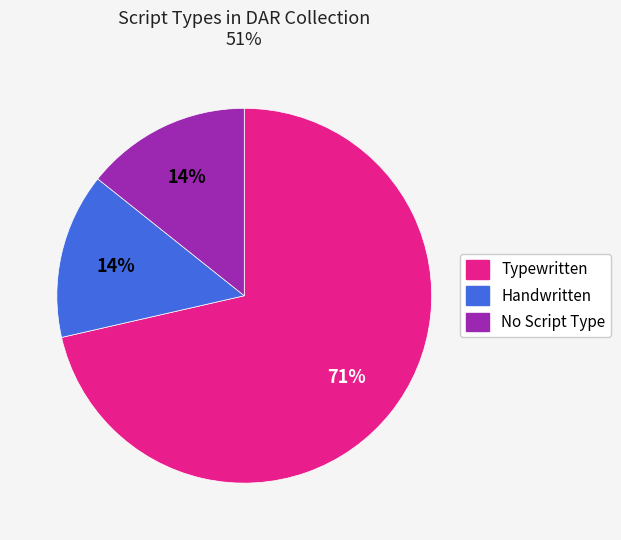

How many segments does this pie chart have?

3